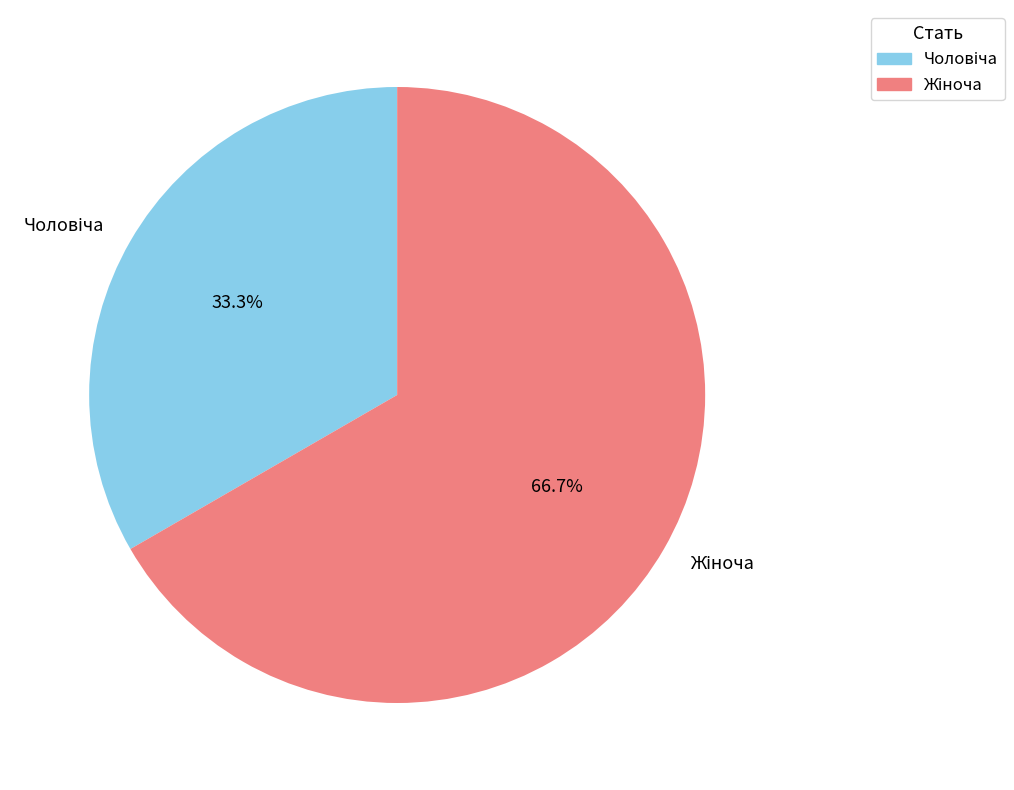

Is there a majority slice in this chart?

Yes